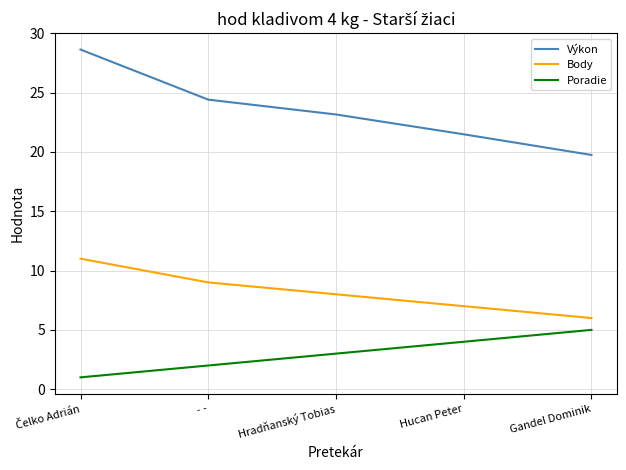

True or false: Výkon and Body cross at least once.

False